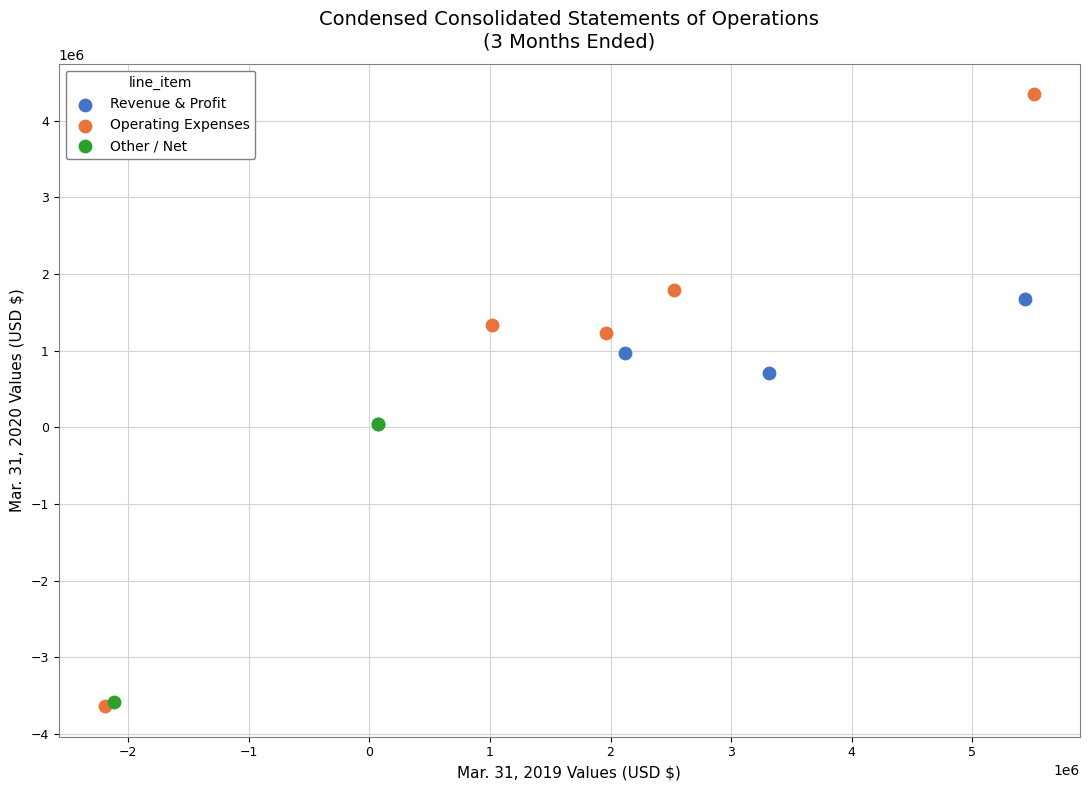

Which series has the largest Y range (max minus min)?

Operating Expenses